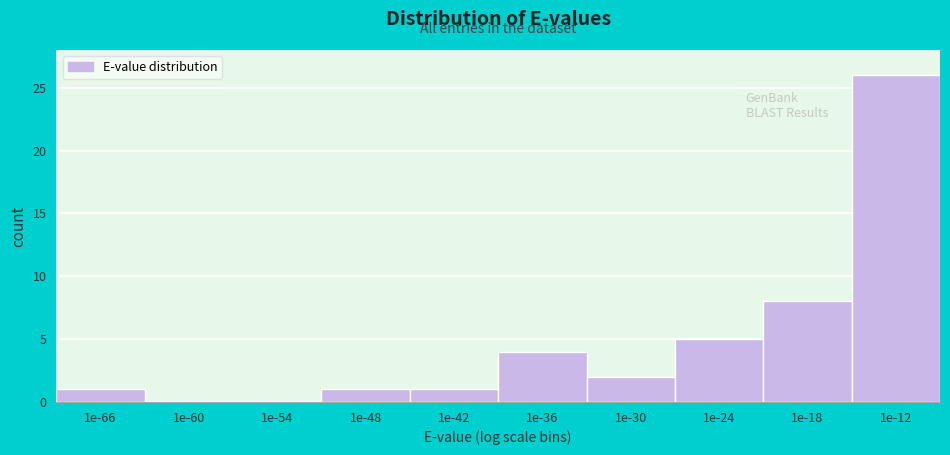

Reading left to right, extract all data points from this chart.

1e-66=1	1e-60=0	1e-54=0	1e-48=1	1e-42=1	1e-36=4	1e-30=2	1e-24=5	1e-18=8	1e-12=26